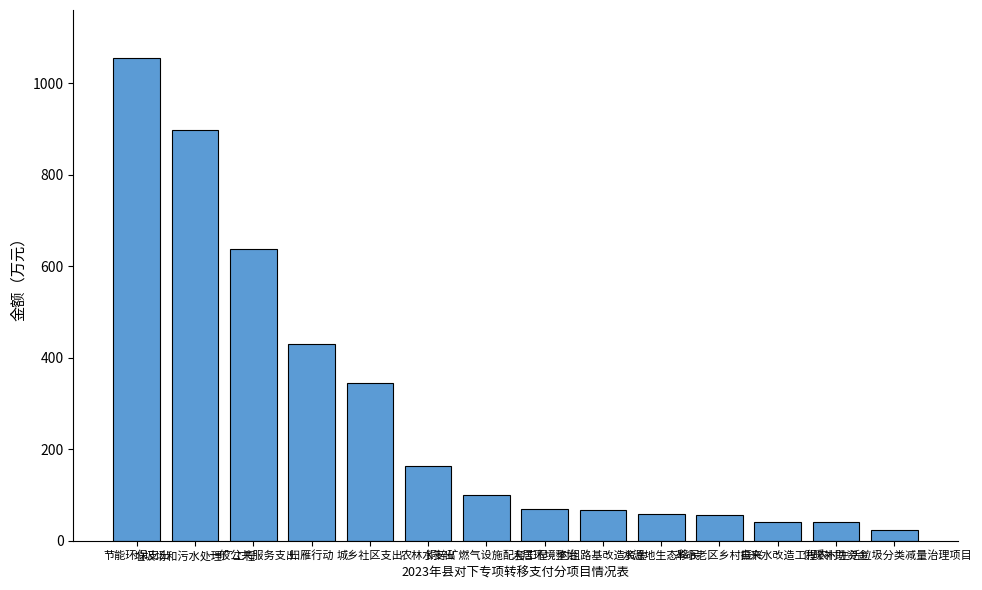

Is it true that the value at 垃圾场和污水处理厂工程 is 897?

True